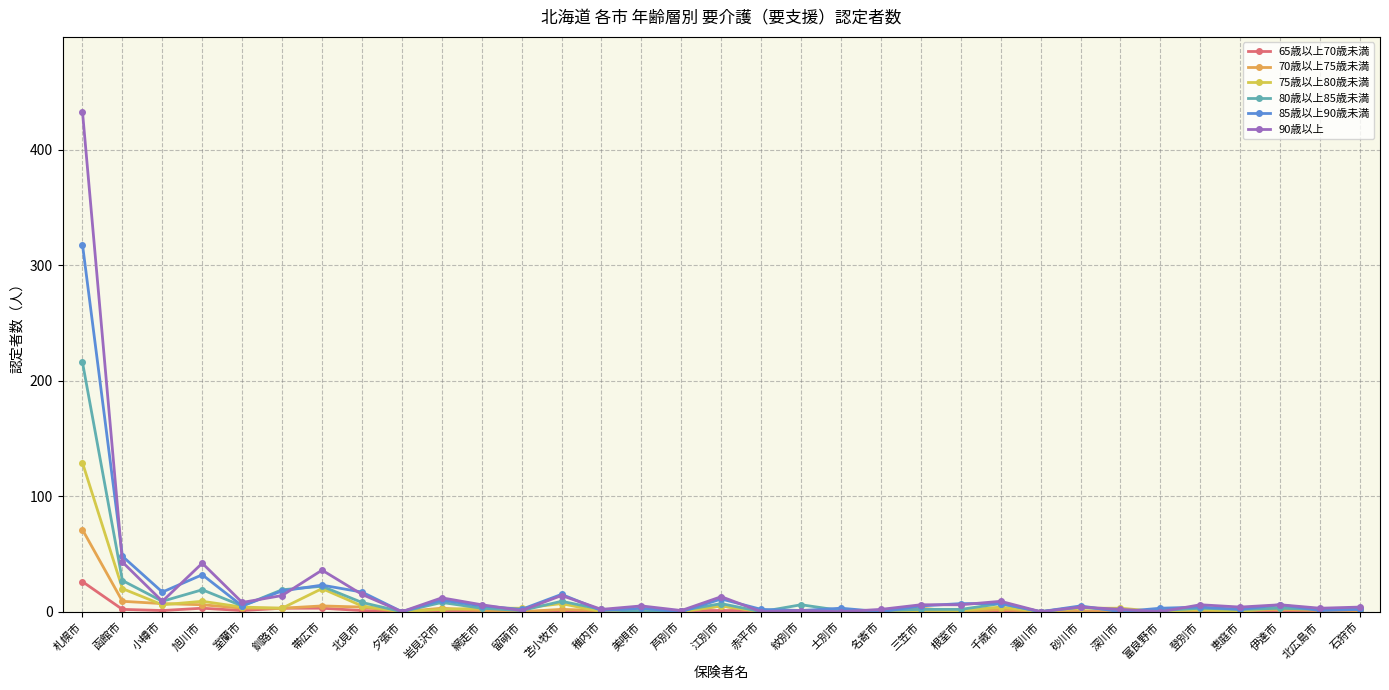

How many lines are shown in the chart?

6